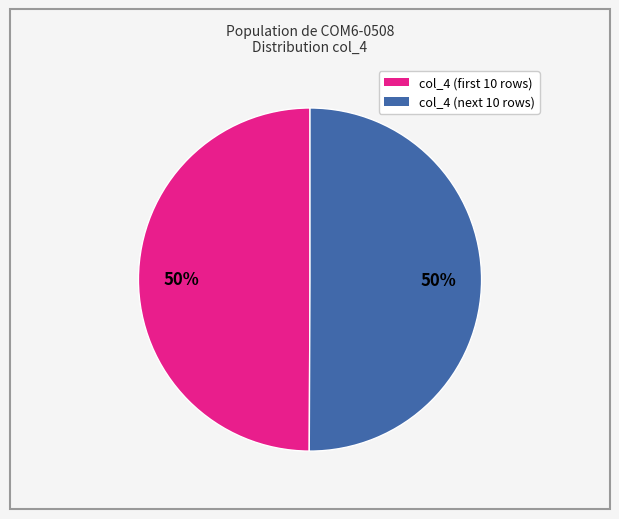

To the nearest percent, what is the average slice percentage?

50%